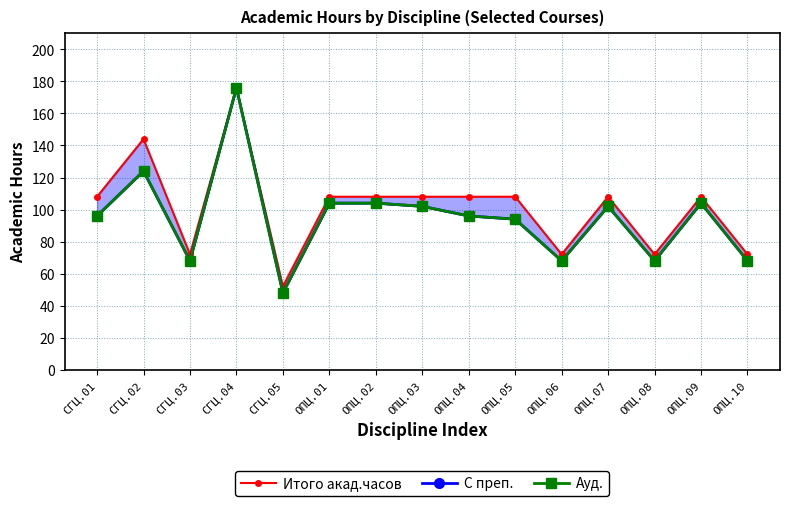

How many series are shown in this chart?

3